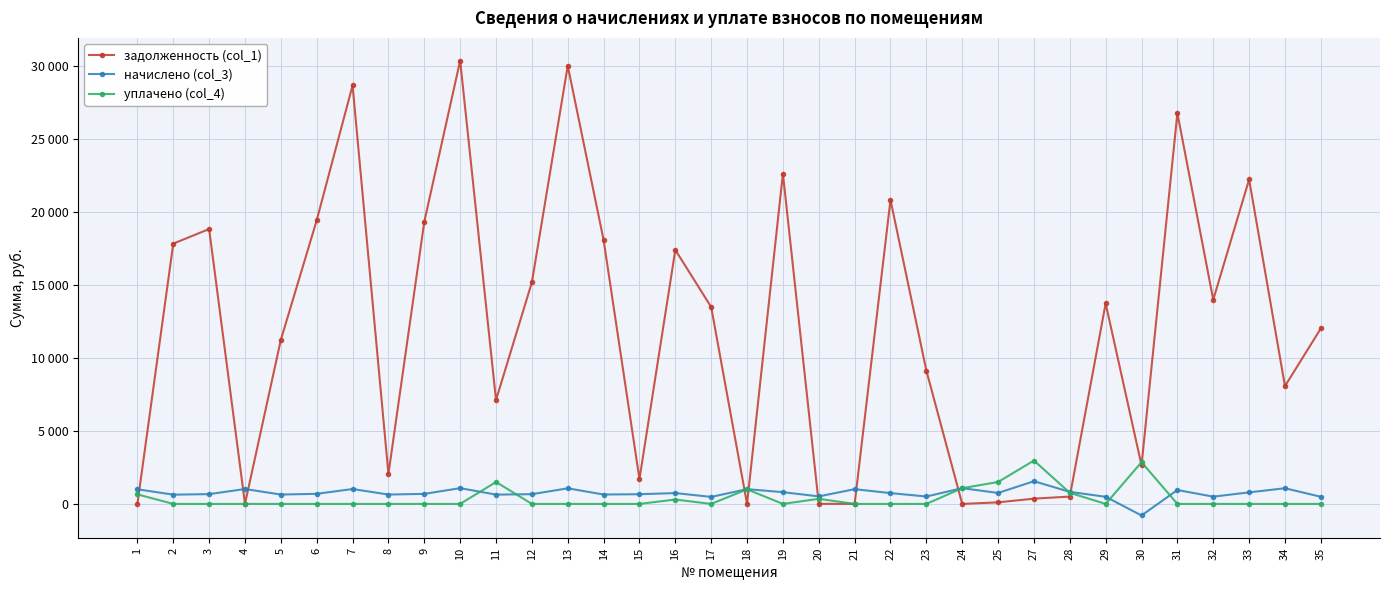

Where is the first local minimum for начислено (col_3)?

2